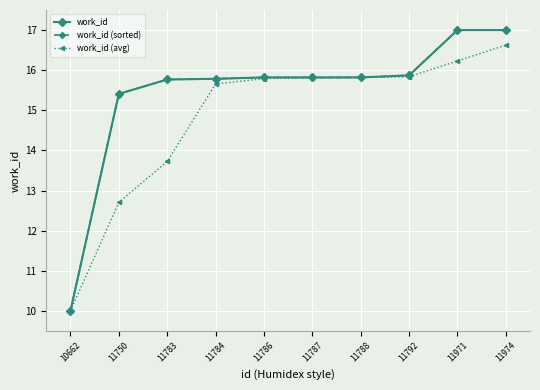

True or false: work_id (sorted) and work_id (avg) cross at least once.

False